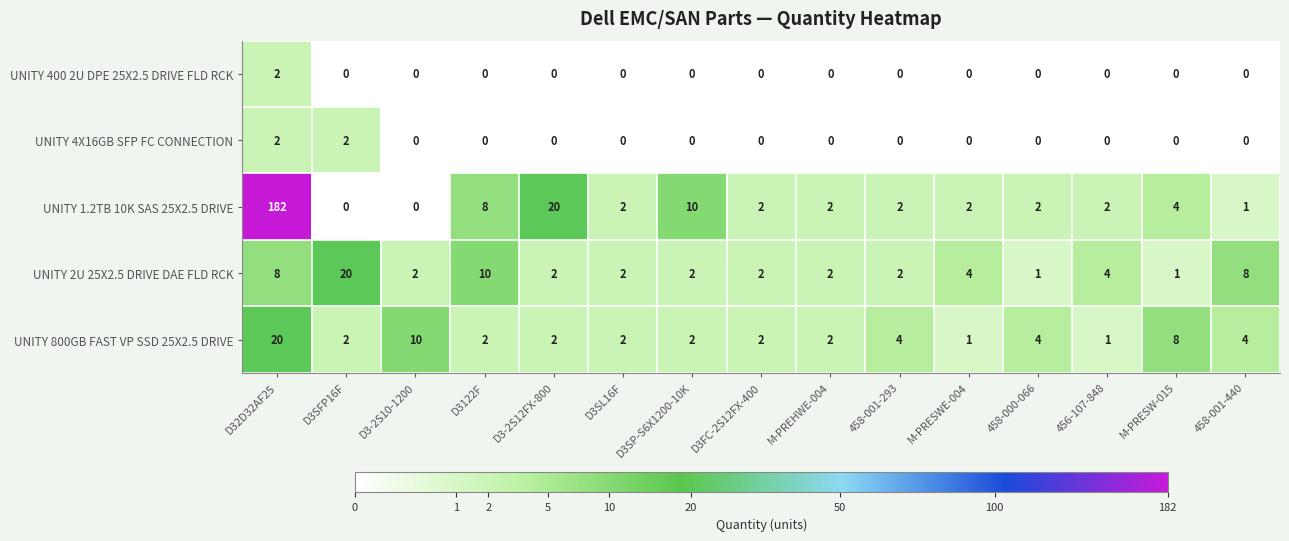

Which series has the largest total across all categories?

UNITY 1.2TB 10K SAS 25X2.5 DRIVE